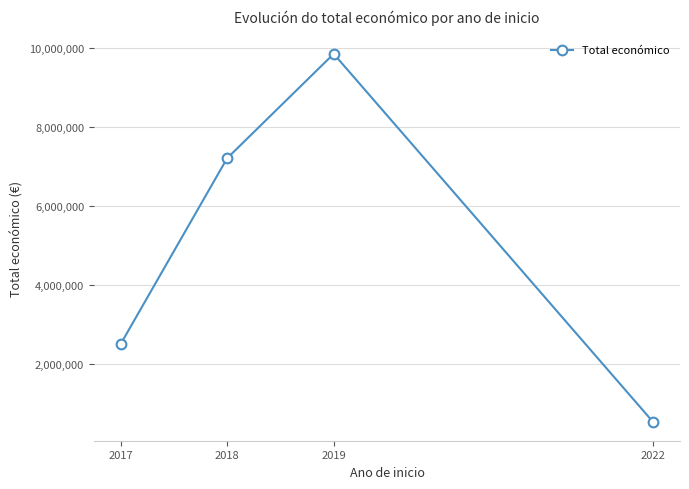

Does the chart have visible grid lines?

Yes